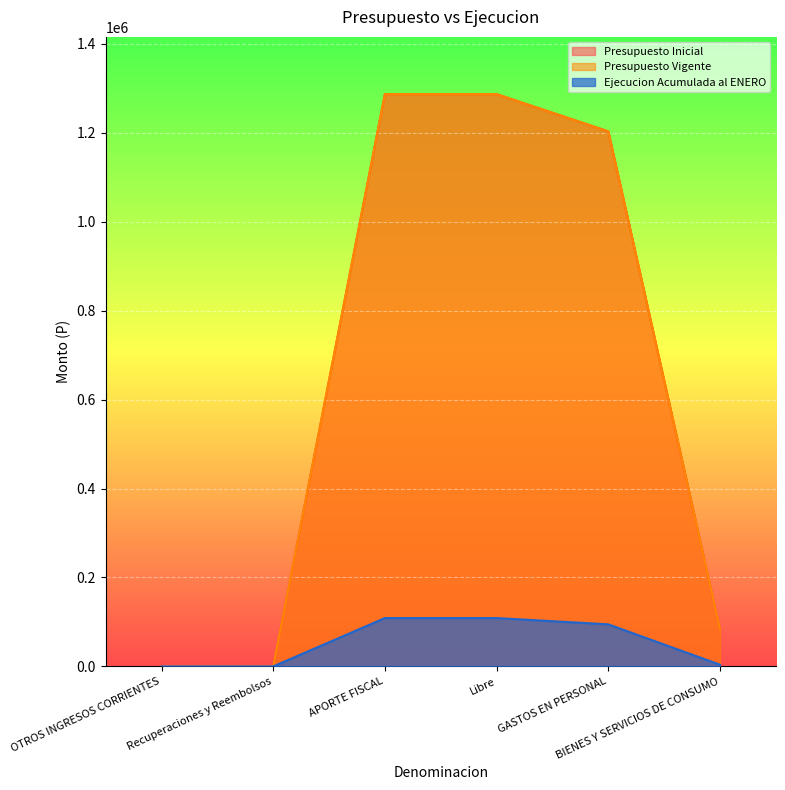

What is the sum of all Presupuesto Inicial values?

3859839